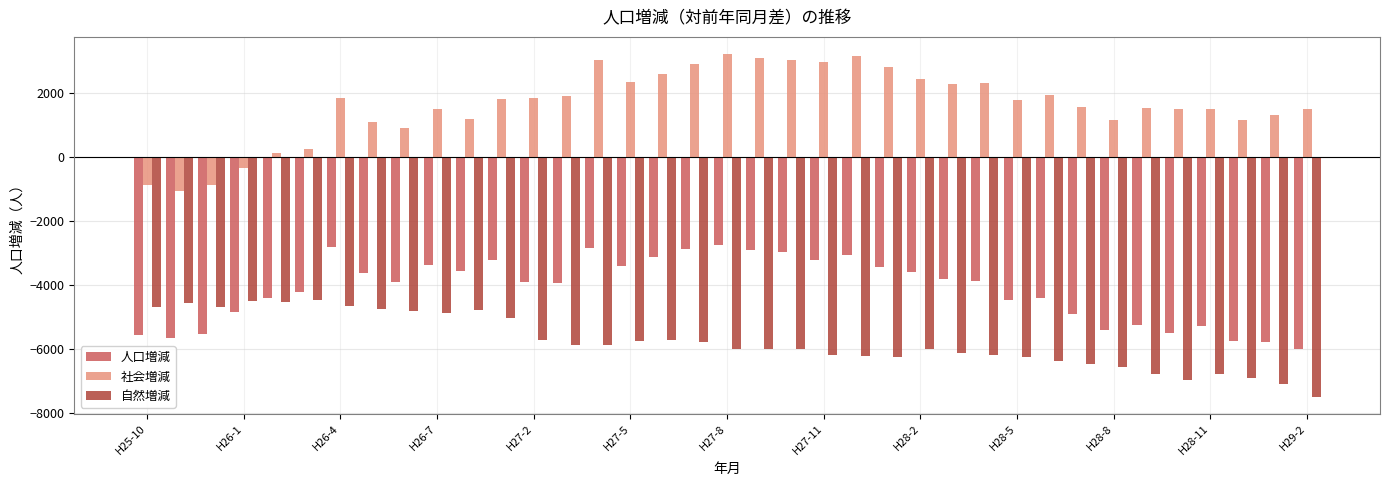

What is the difference between the maximum and minimum values in the 自然増減 series?

3021